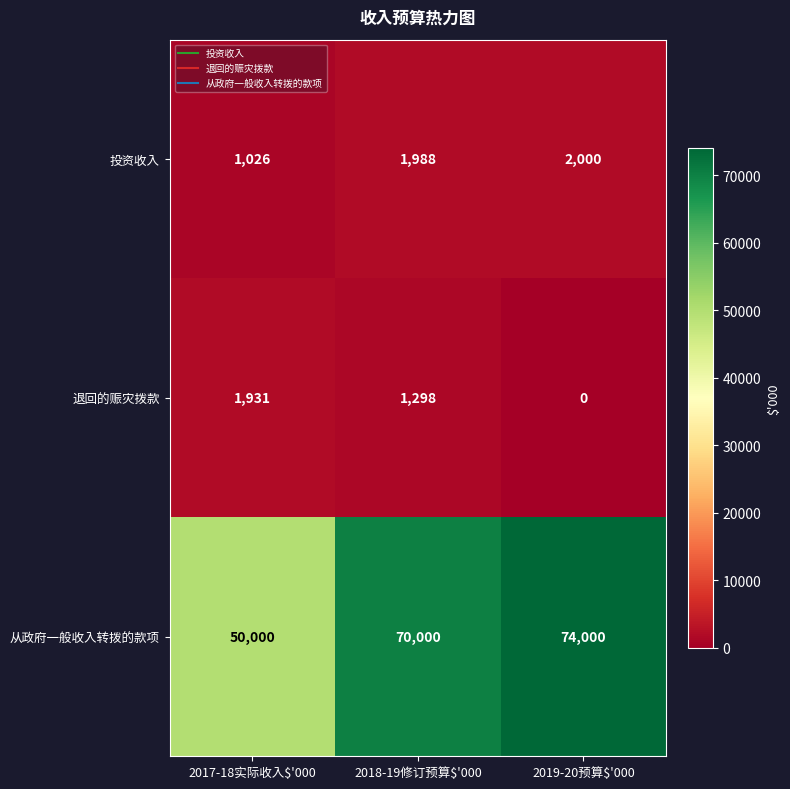

Count the number of data series in this chart.

3